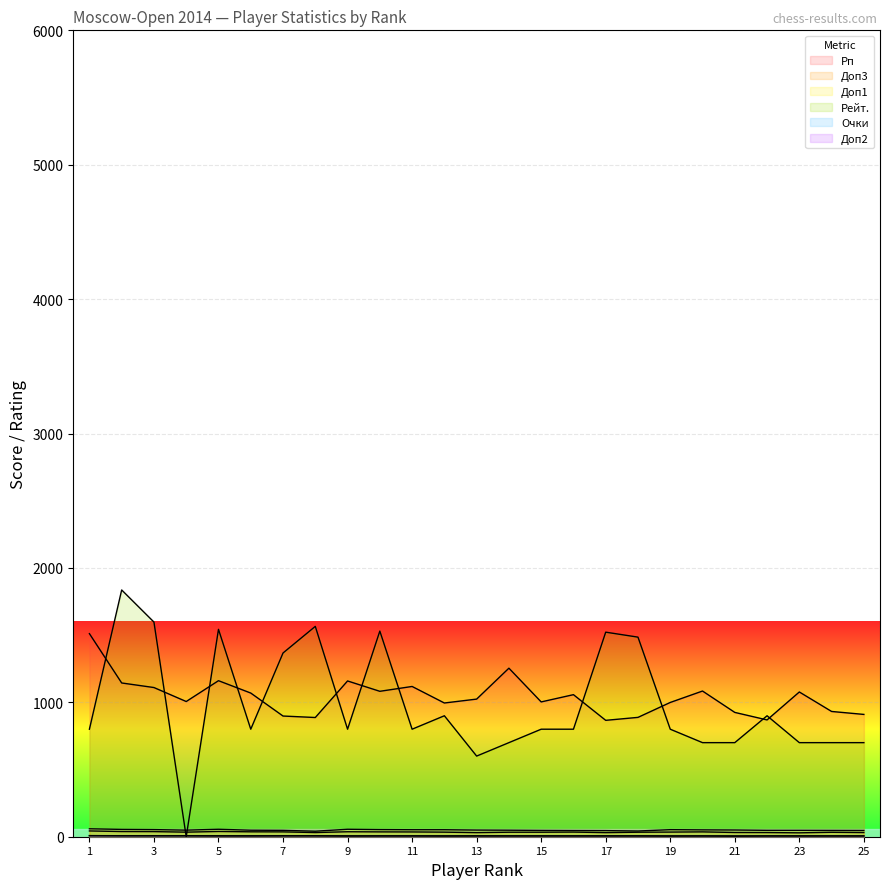

At which category does the chart reach its minimum across all series?

4